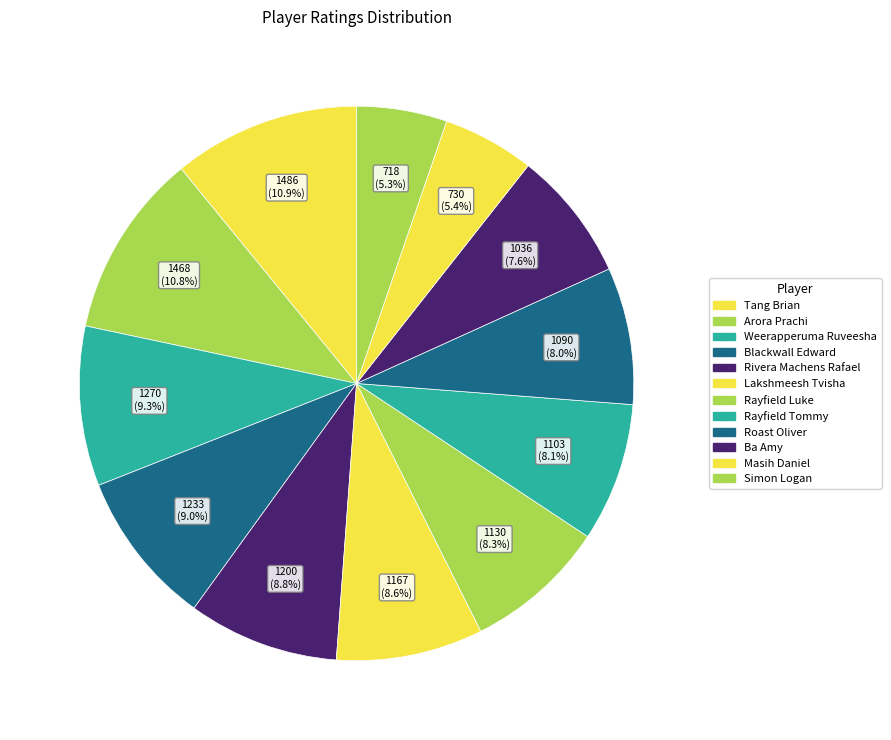

To the nearest percent, what portion does Lakshmeesh Tvisha represent?

9%